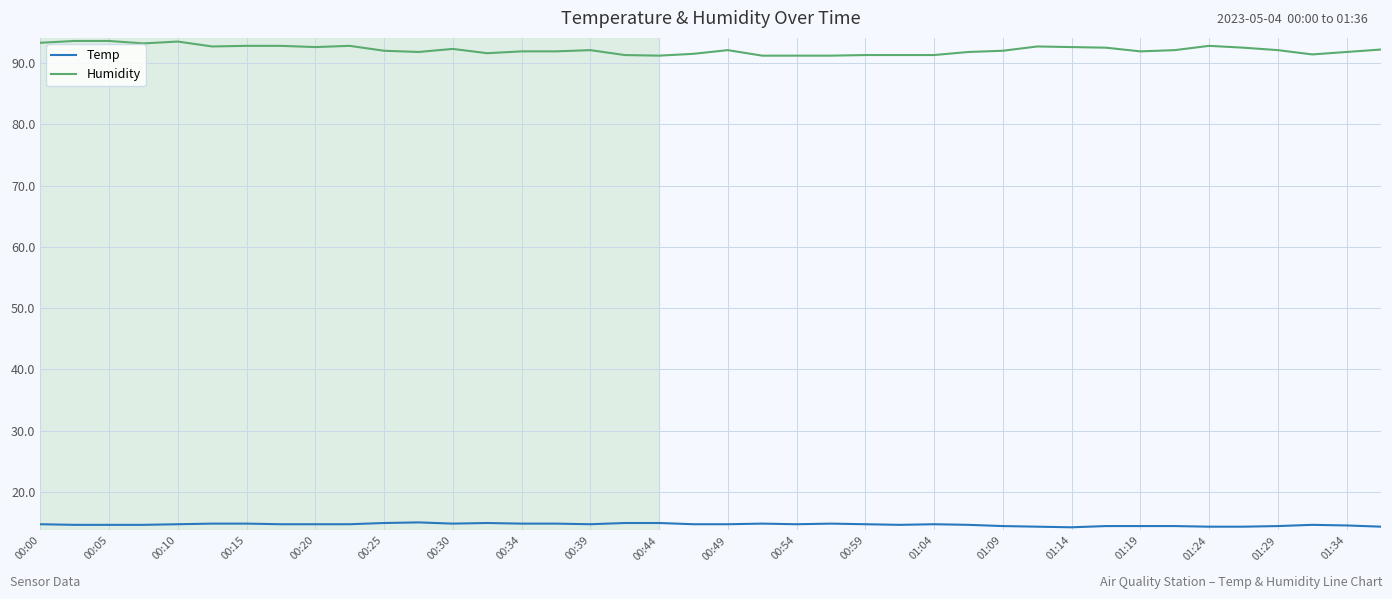

Does the chart display data point markers on the line(s)?

No